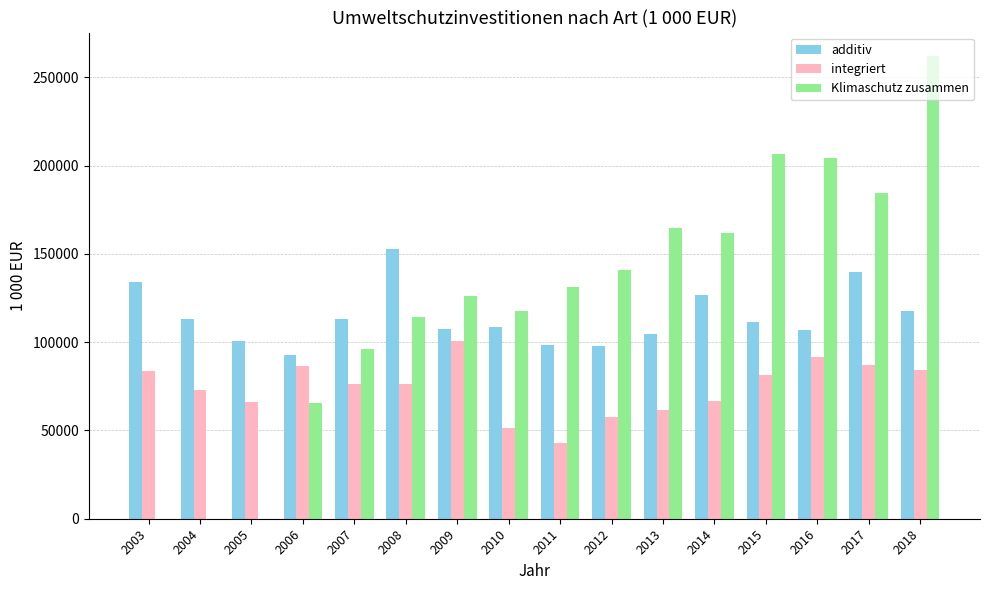

What is the greatest value displayed?

262343